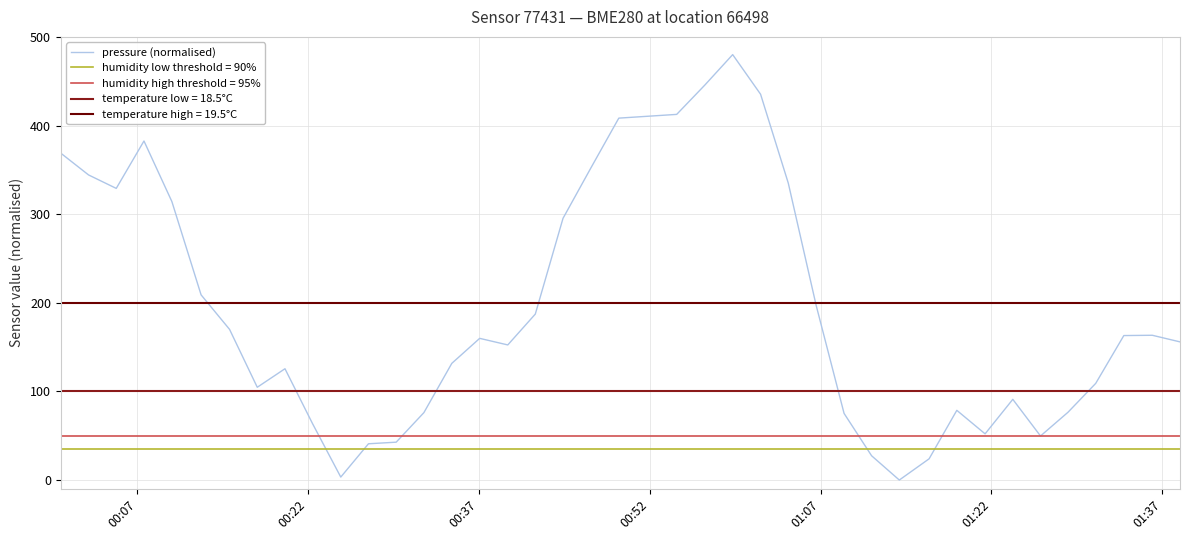

What is the greatest value displayed?

480.0